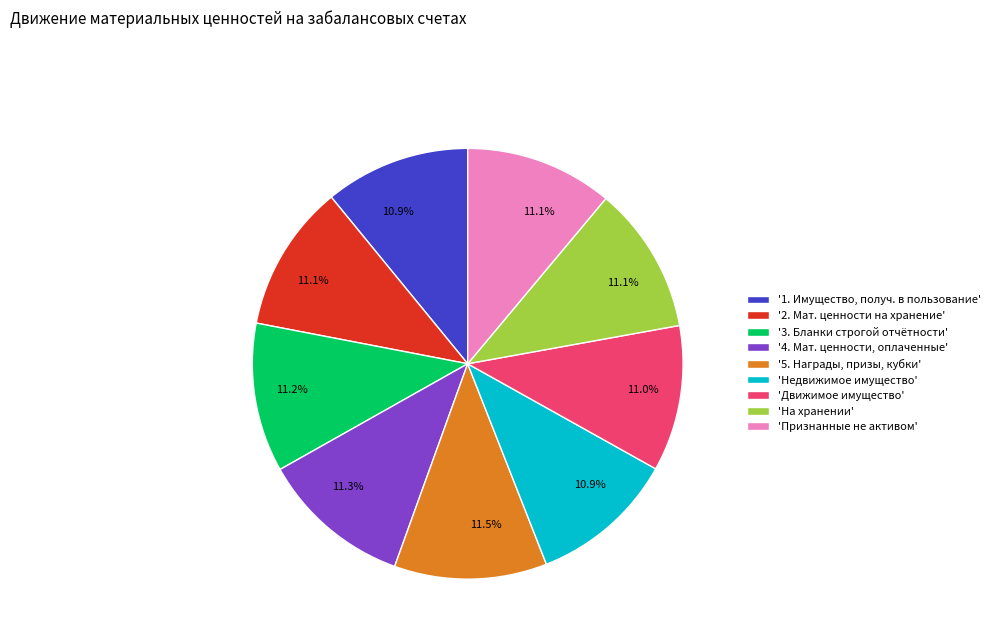

What percentage is NOT represented by '5. Награды, призы, кубки'?

88.5%